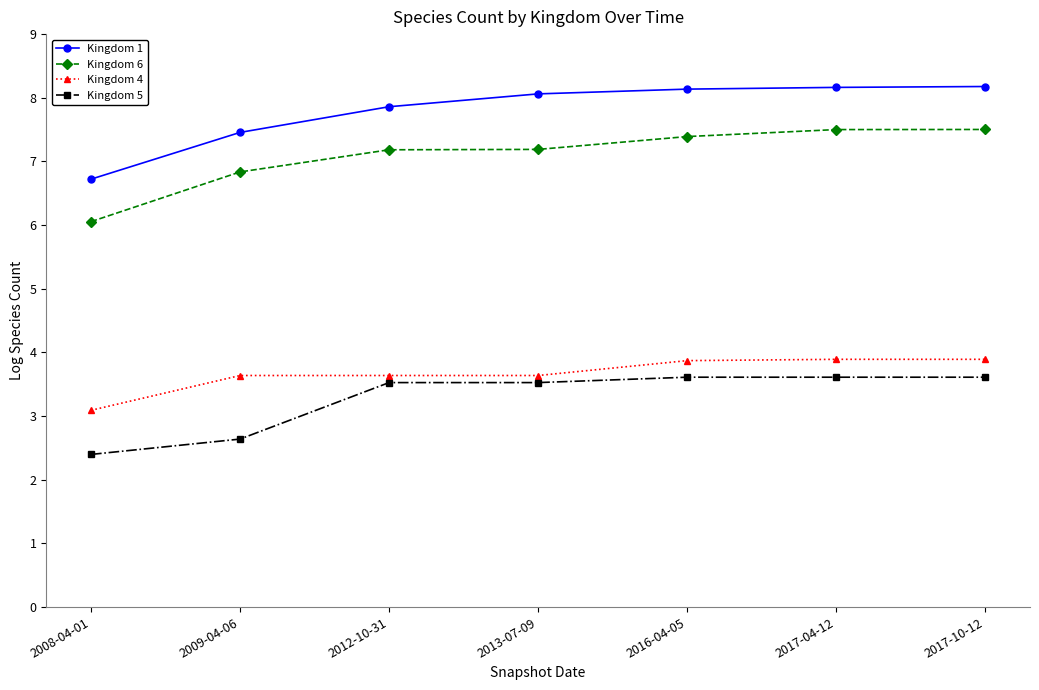

True or false: Kingdom 5 has a value of 2.6 at 2009-04-06.

True